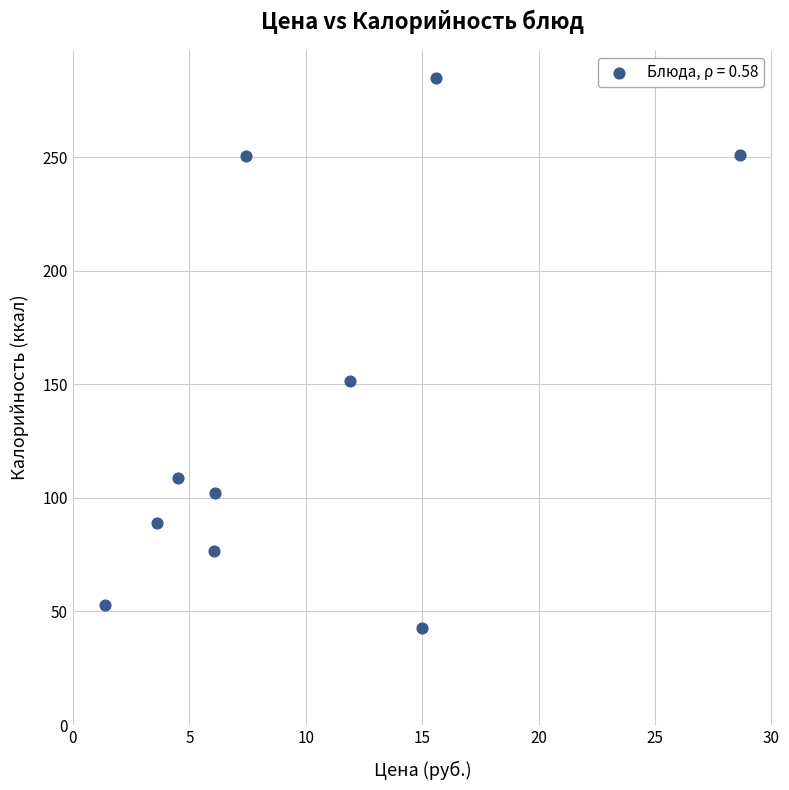

What Y value in the scatter plot is closest to 163?

151.5